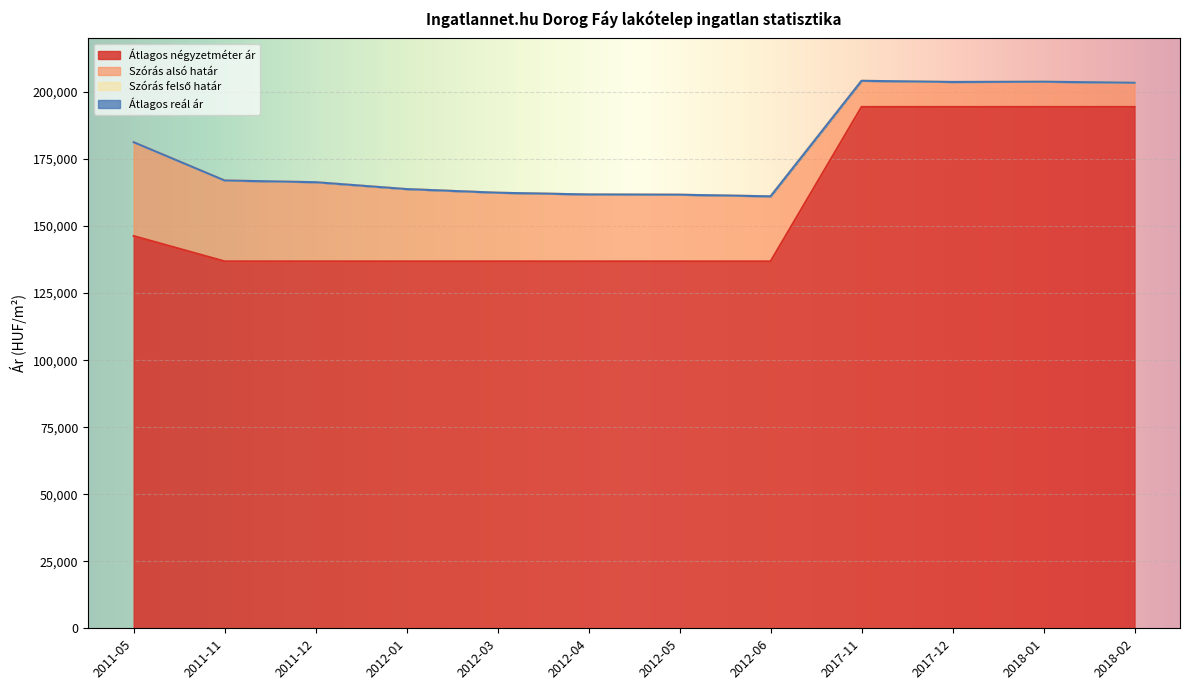

Is it true that Szórás alsó határ equals 161700 at 2012-05?

True